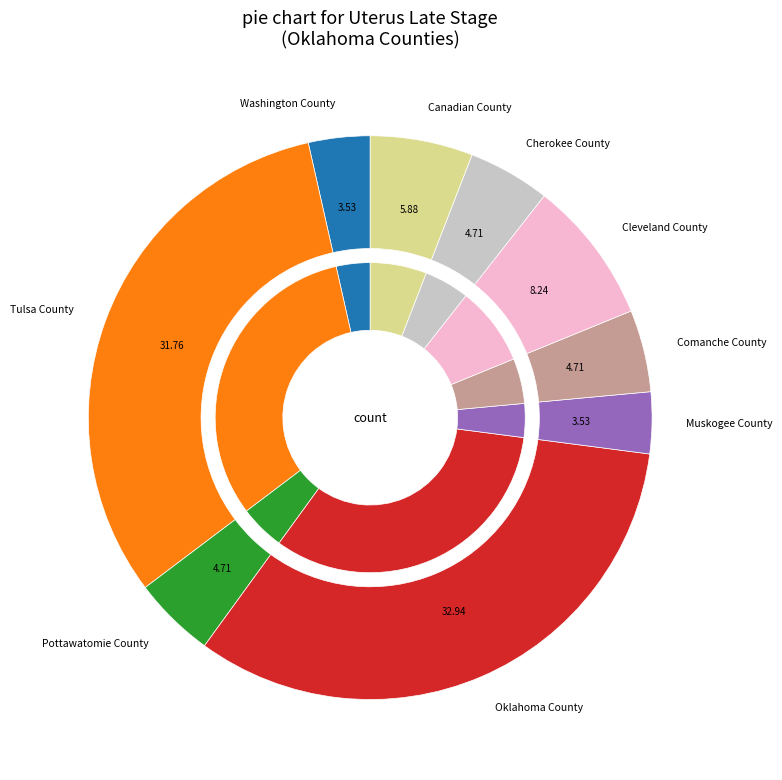

What is the change in value from Oklahoma County to Canadian County?

-23